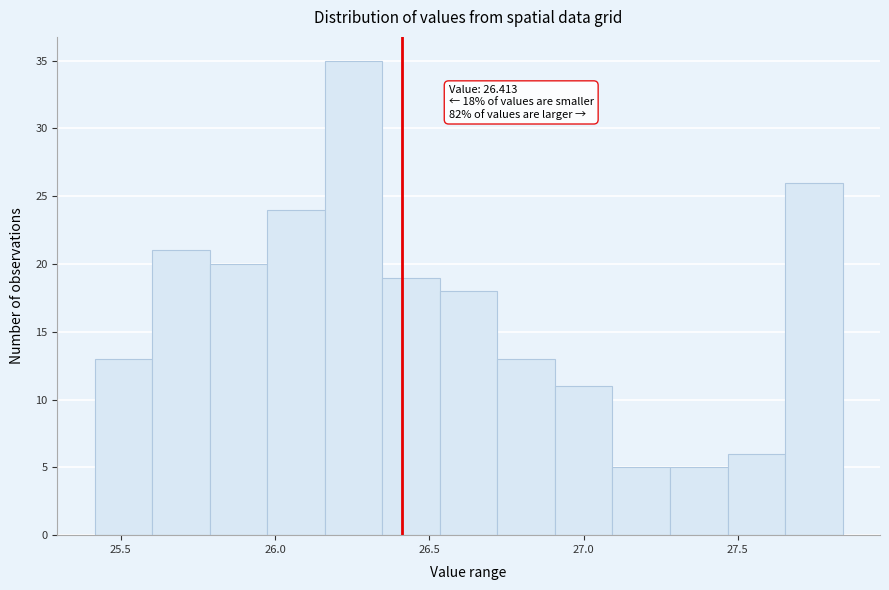

Around what value on the x-axis is the tallest bar? Give the approximate position of its centre, as read against the axis.

26.25